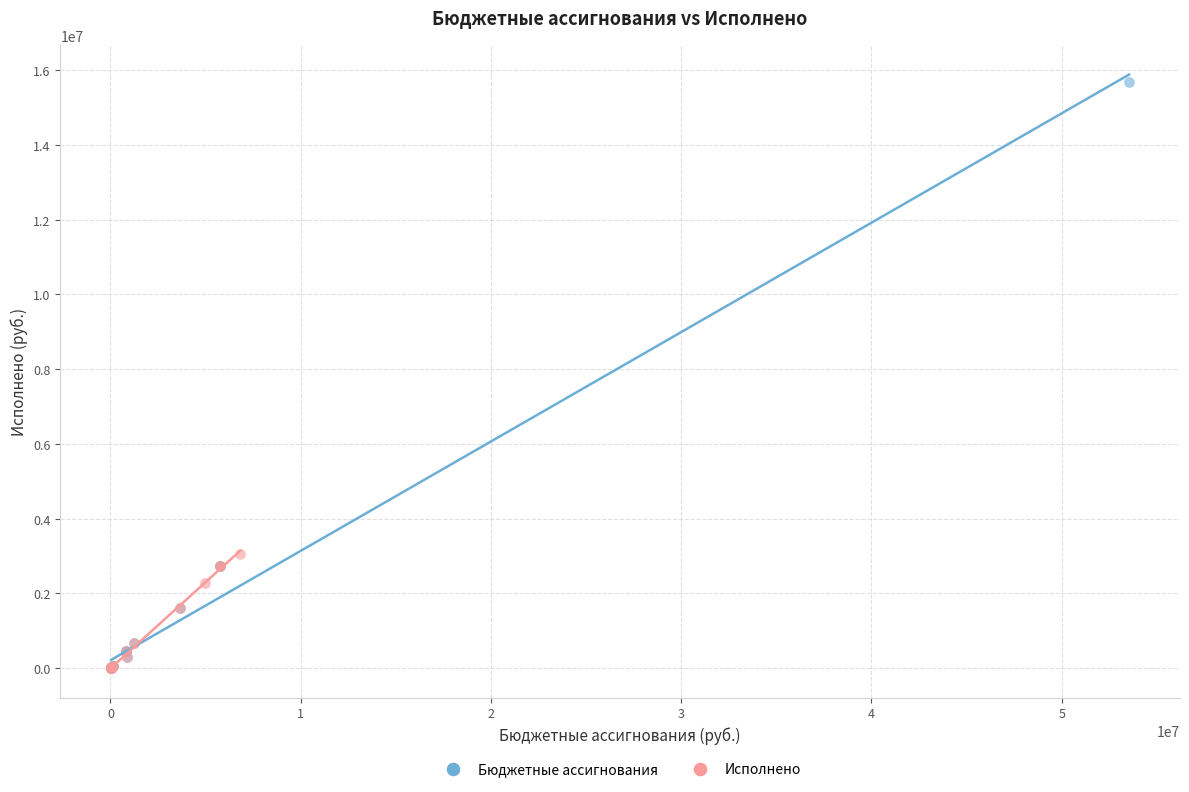

Which series reaches the maximum Y coordinate?

Бюджетные ассигнования